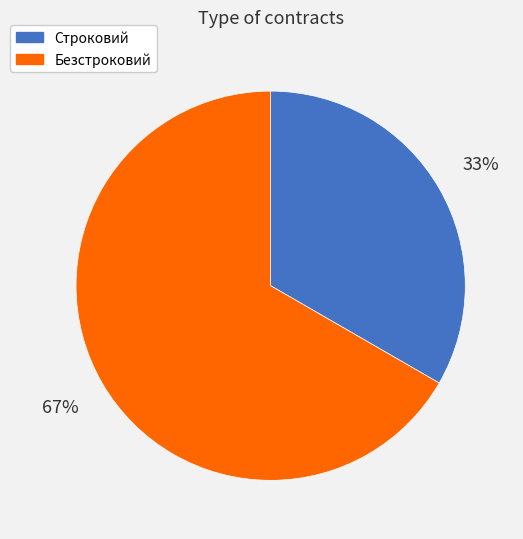

To the nearest percent, what percentage of the pie is Строковий?

33%